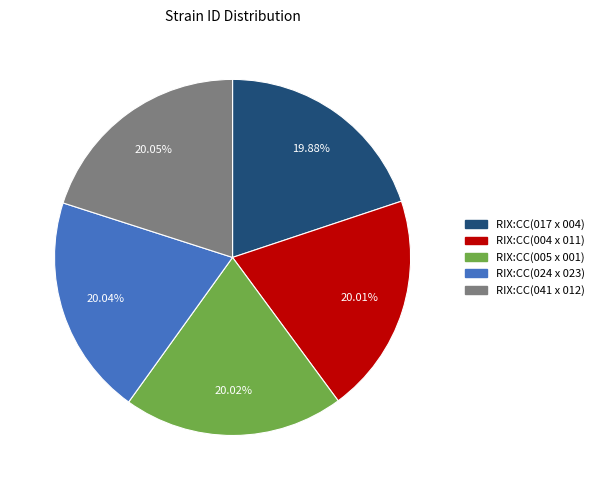

Does RIX:CC(005 x 001) account for over 50% of the chart?

No